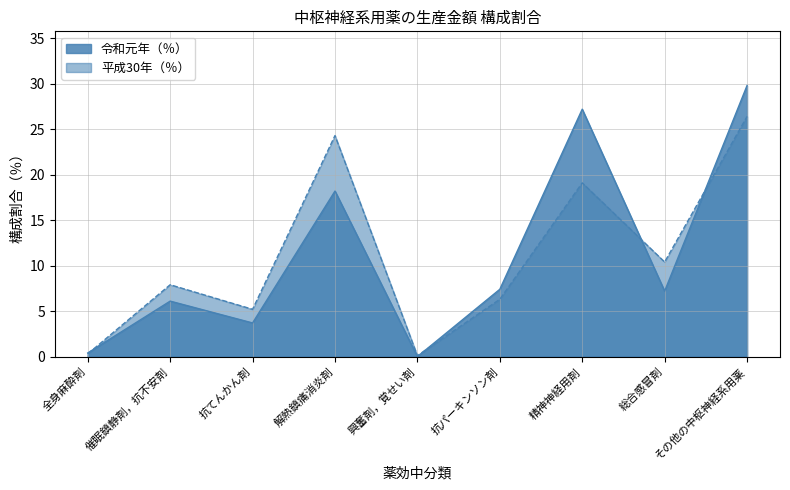

What is the label of the 7th point from the right?

抗てんかん剤